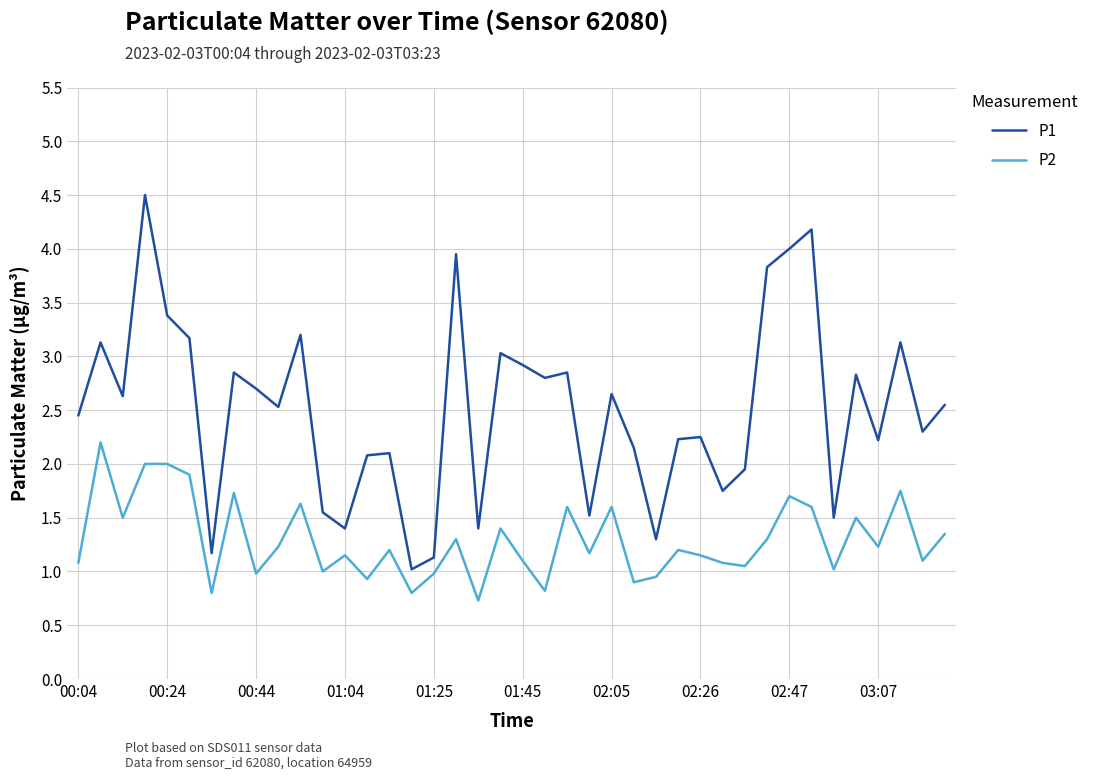

What is the smallest value displayed?

0.7